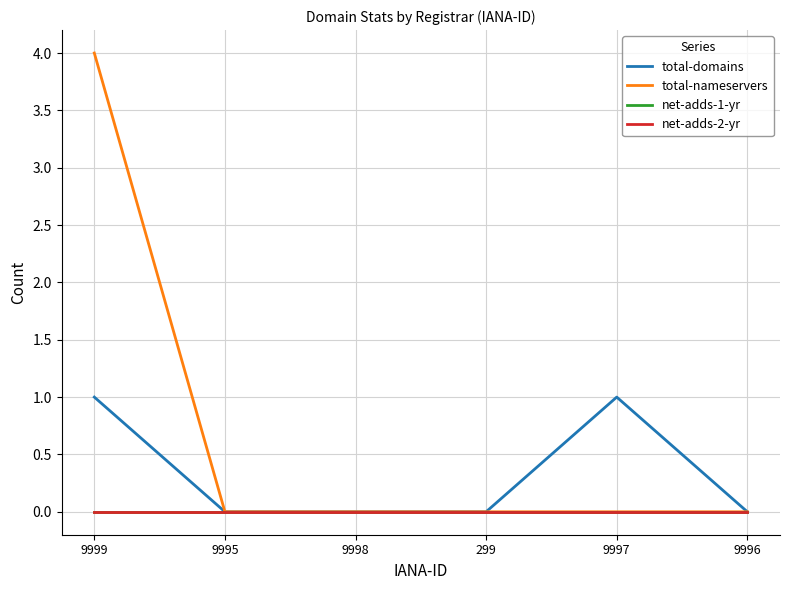

Is this an area chart (filled region under the line)?

No